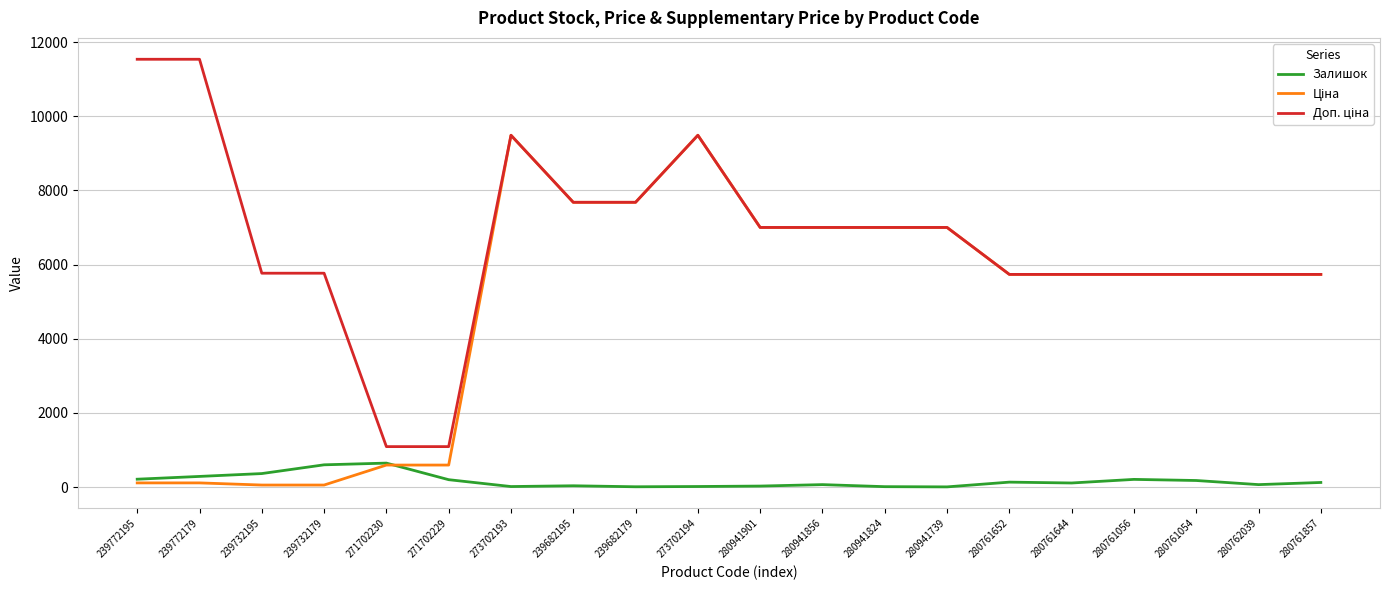

What is the maximum value for Залишок?

649.0